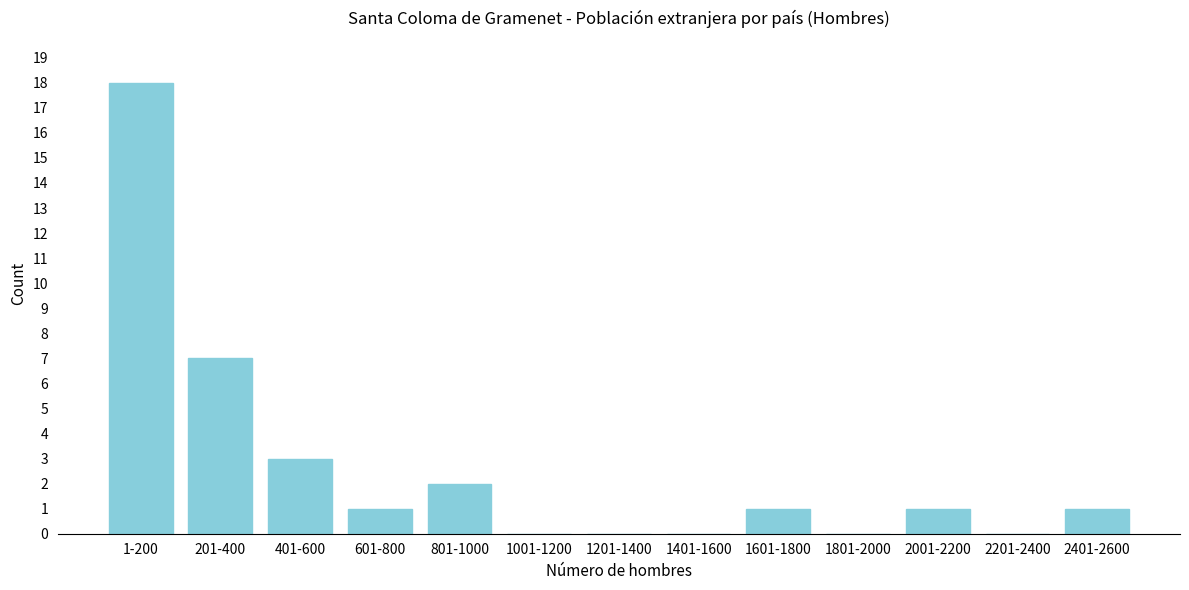

Reading left to right, list all the values displayed in this chart.

1-200=18	201-400=7	401-600=3	601-800=1	801-1000=2	1001-1200=0	1201-1400=0	1401-1600=0	1601-1800=1	1801-2000=0	2001-2200=1	2201-2400=0	2401-2600=1